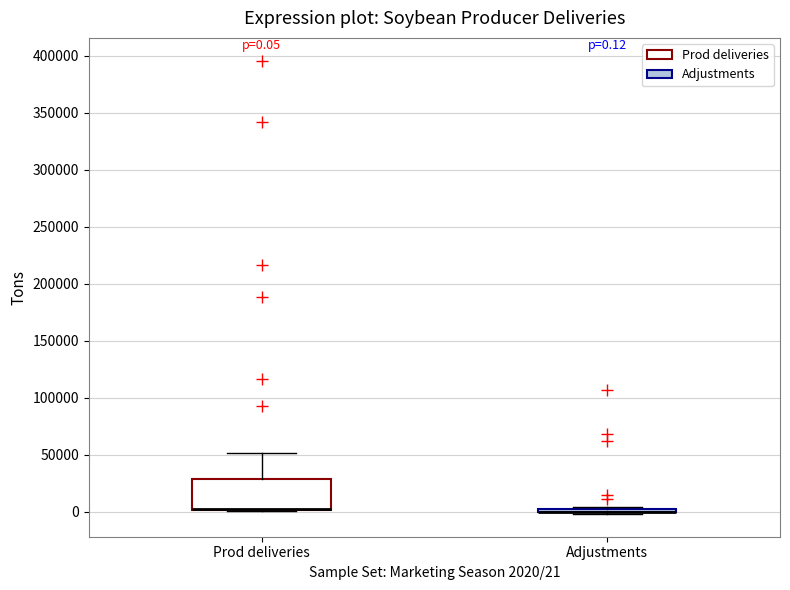

Which box is the tallest, from its lower edge to its upper edge?

Prod deliveries